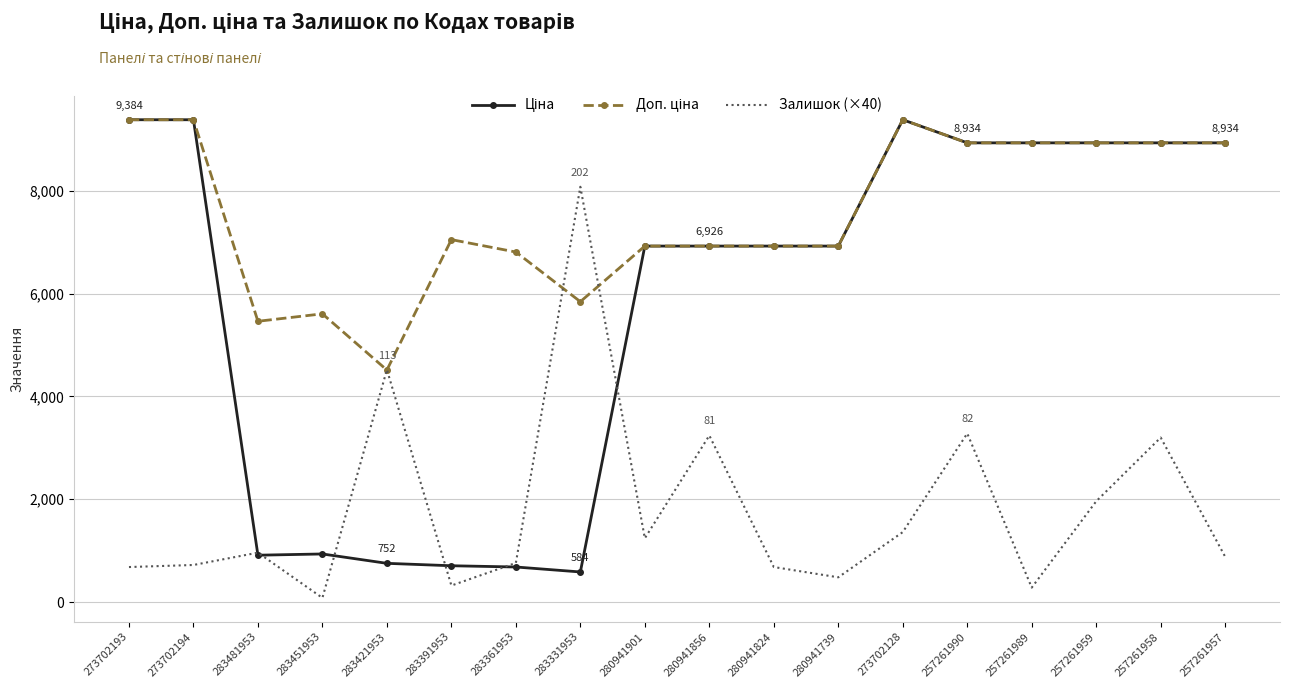

Where is the first local maximum for Залишок (×40)?

283481953